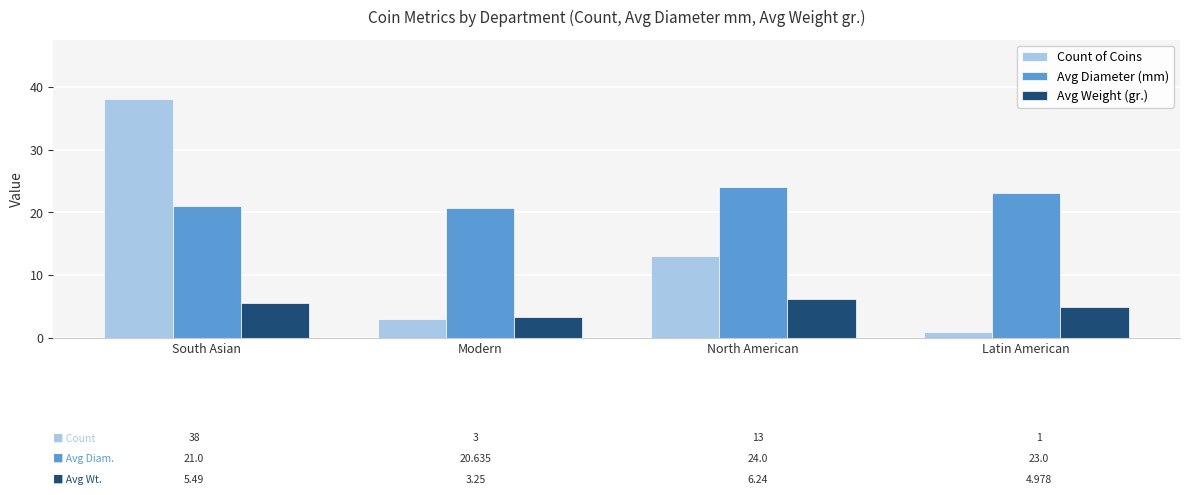

What is the average value of the Count of Coins series?

13.8